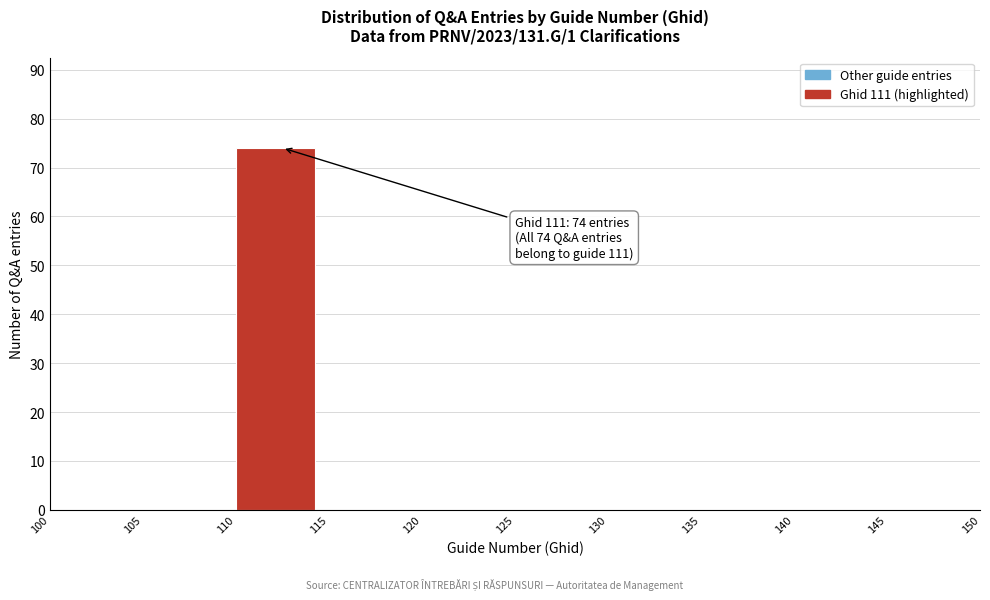

Over which range of the x-axis is the bar tallest?

110 to 115